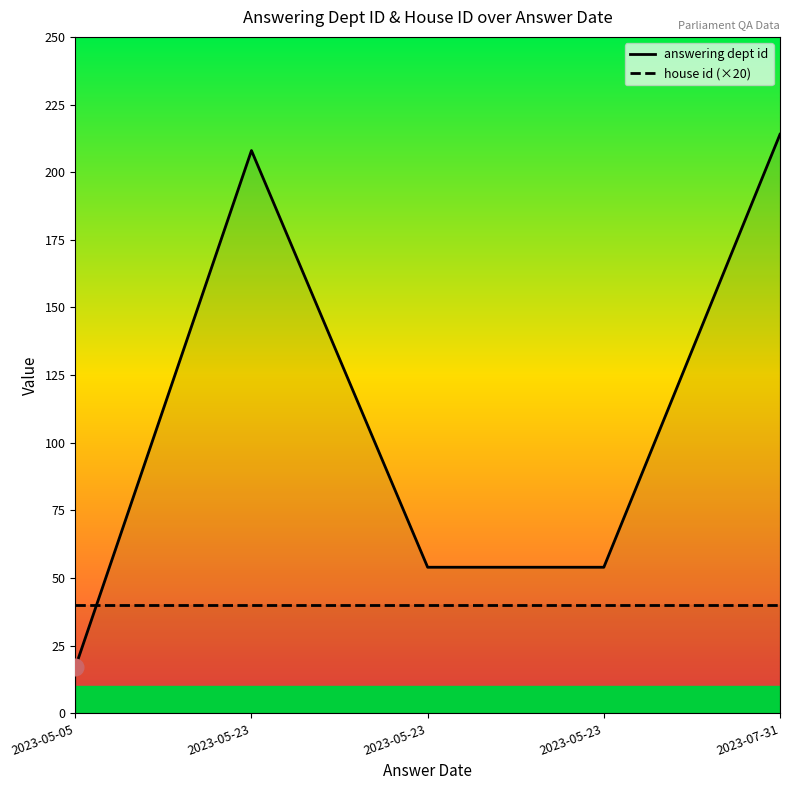

True or false: house id (×20) and answering dept id intersect in this chart.

True